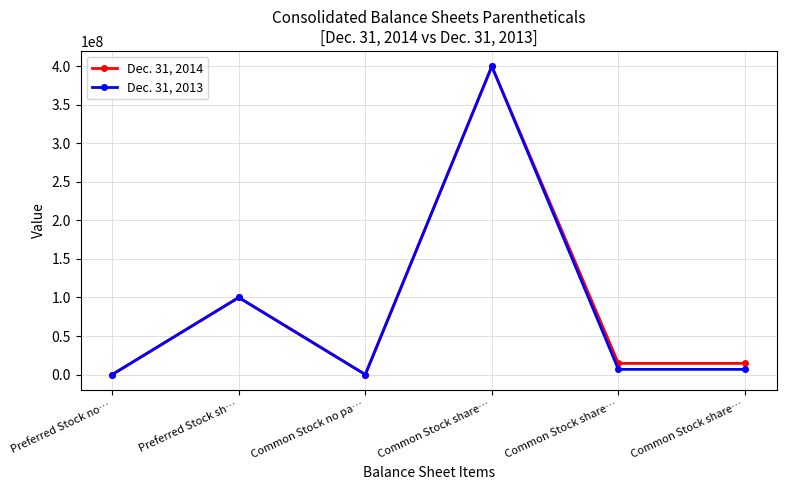

At which label does Dec. 31, 2014 reach its peak?

Common Stock share…